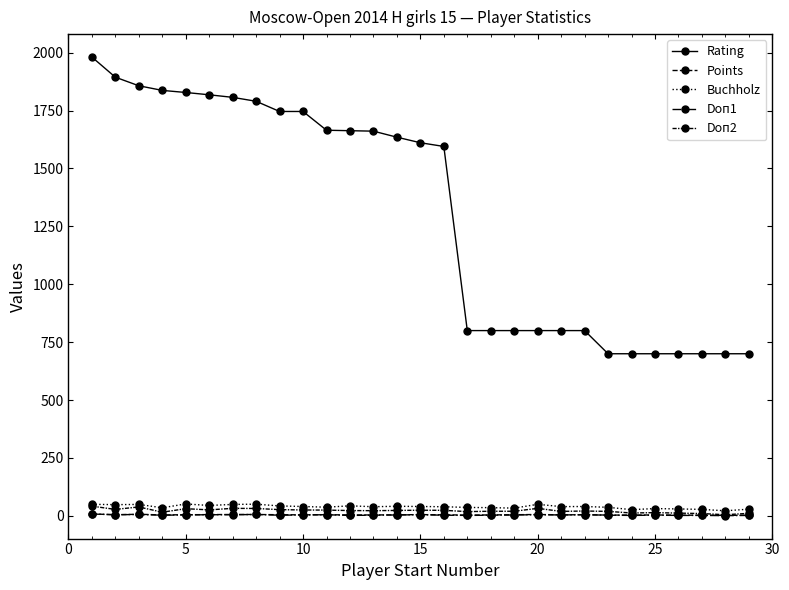

How many categories are shown in the chart?

29